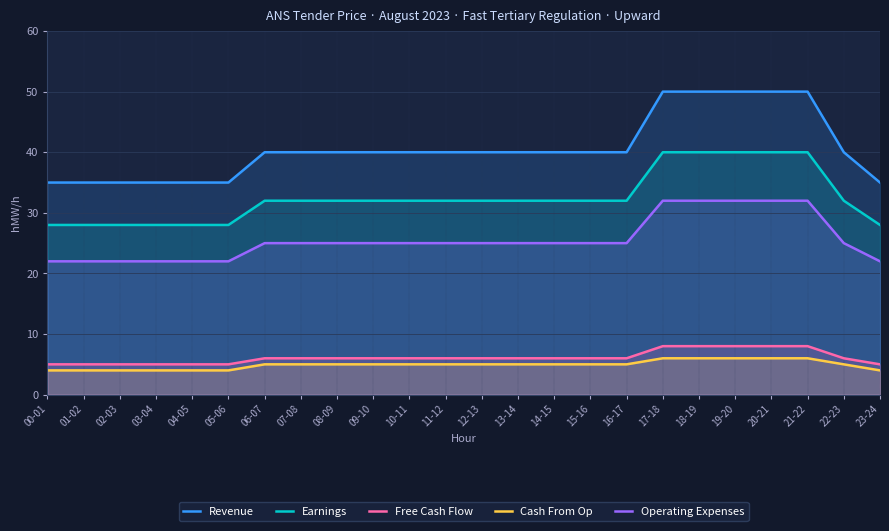

What is the value of the Revenue point at the 12th from the left?

40